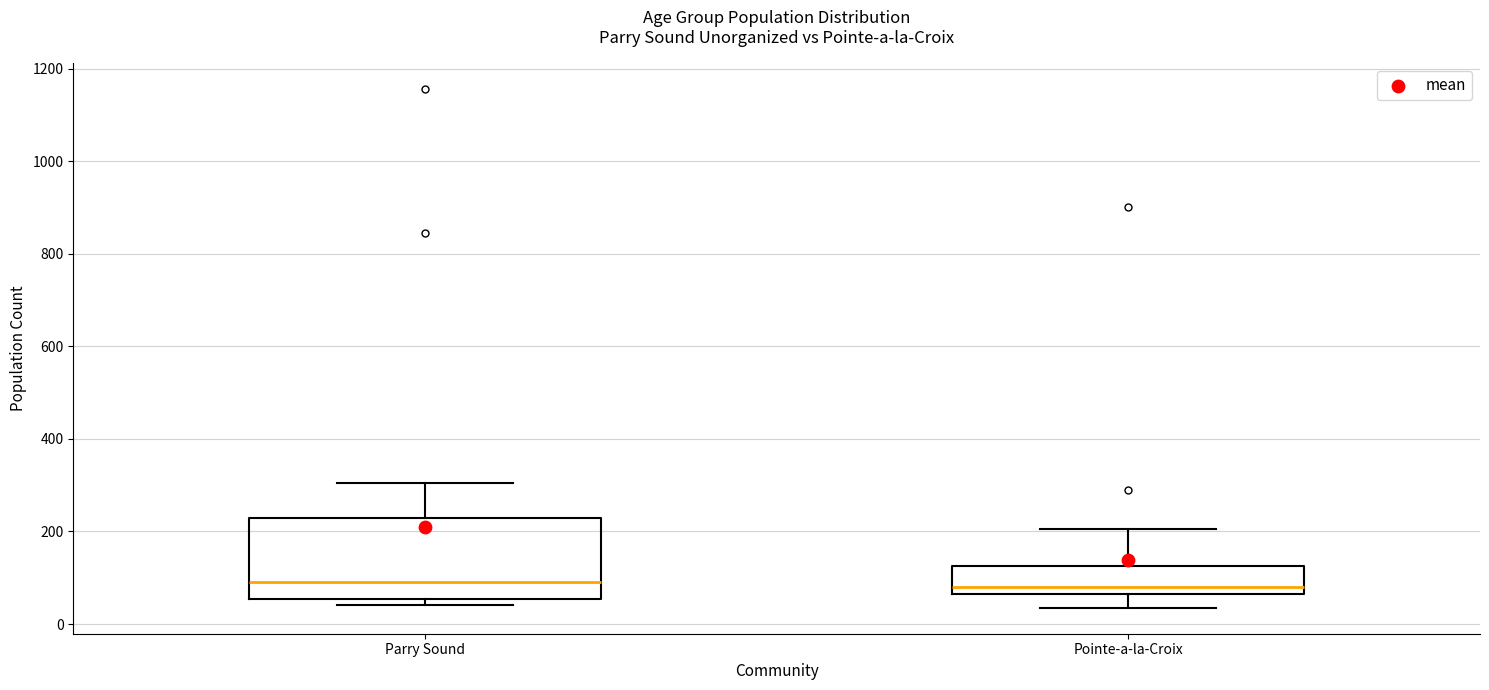

Reading left to right, transcribe this box plot: for each box, give where its median line is, the range the box spans, and where its two whiskers end, as read against the y-axis. The values are not printed on the chart, so give them approximately, as read against the axis.

Parry Sound: median 100, box 60 to 220, whiskers 40 to 300
Pointe-a-la-Croix: median 80, box 60 to 120, whiskers 40 to 200